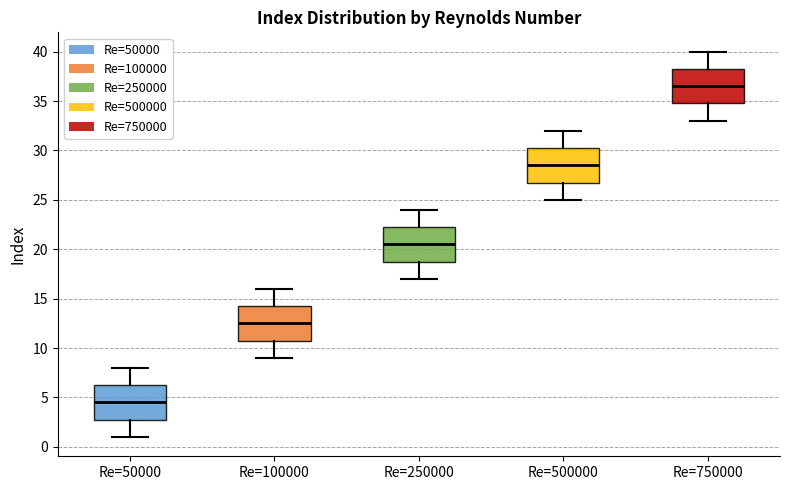

Which box has the highest median line?

Re=750000